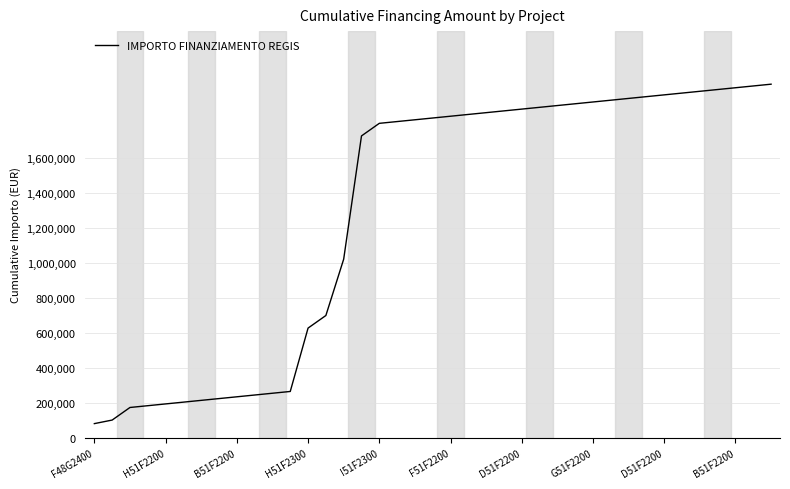

What is the greatest value displayed?

2022069.8